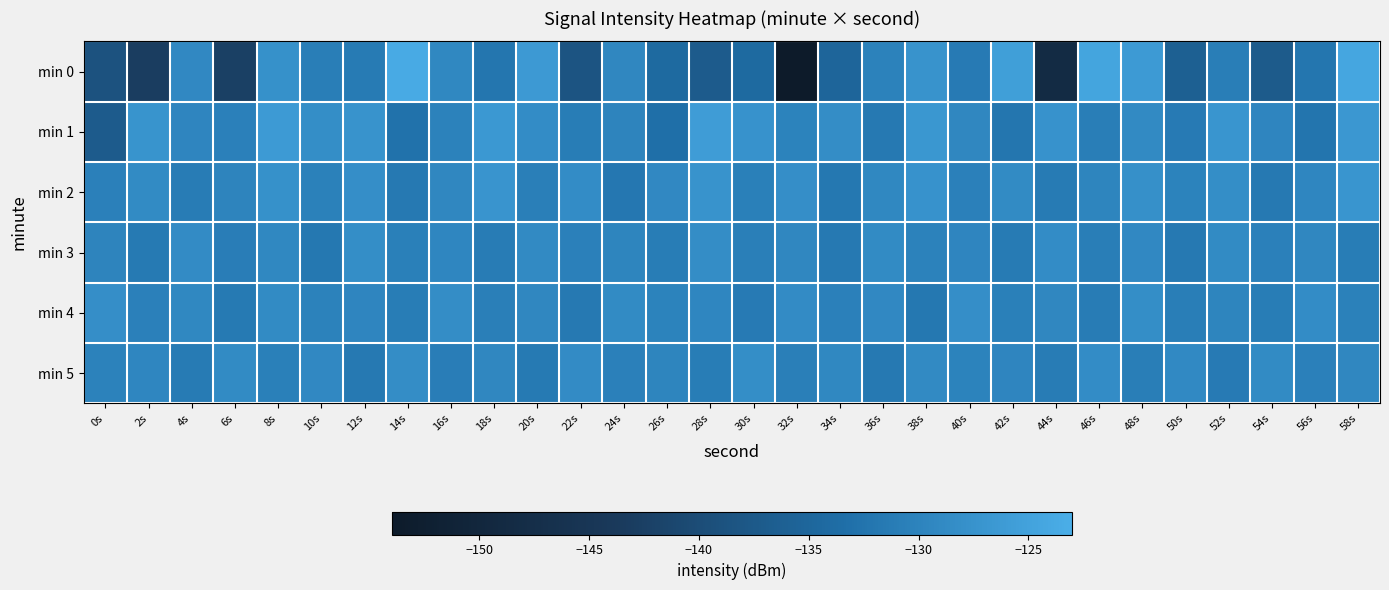

What is the greatest value displayed?

-123.7